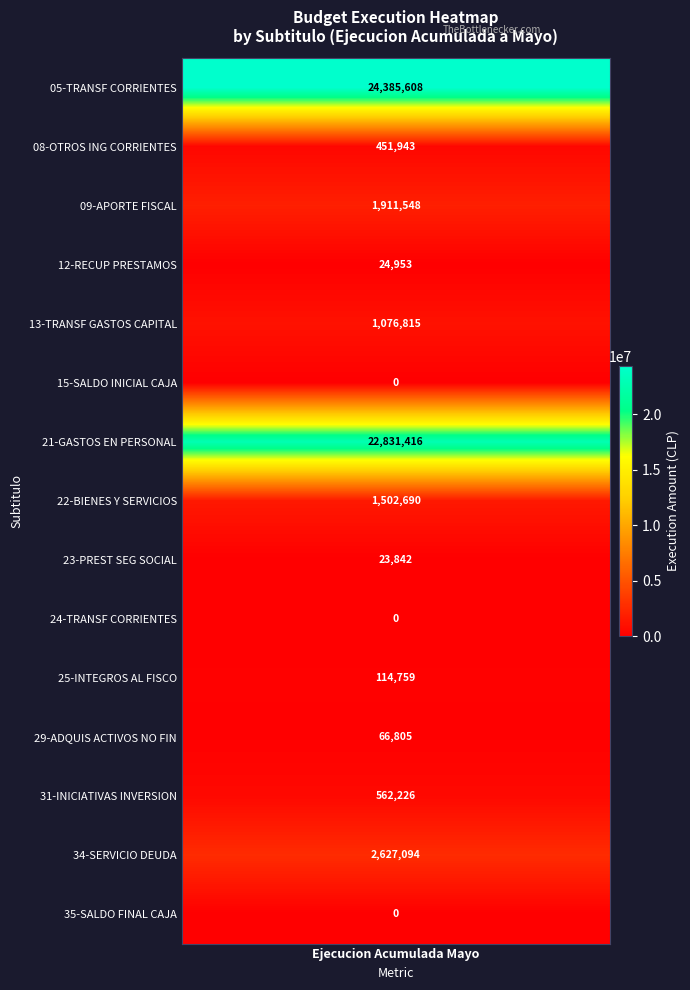

Reading left to right, list all the values displayed in this chart.

values=24385608	1=451943	2=1911548	3=24953	4=1076815	5=0	6=22831416	7=1502690	8=23842	9=0	10=114759	11=66805	12=562226	13=2627094	14=0